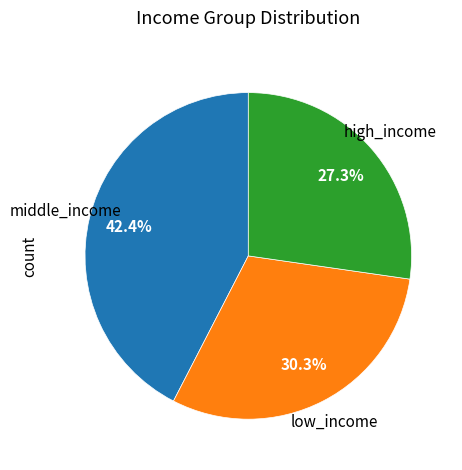

How many slices are in this pie chart?

3